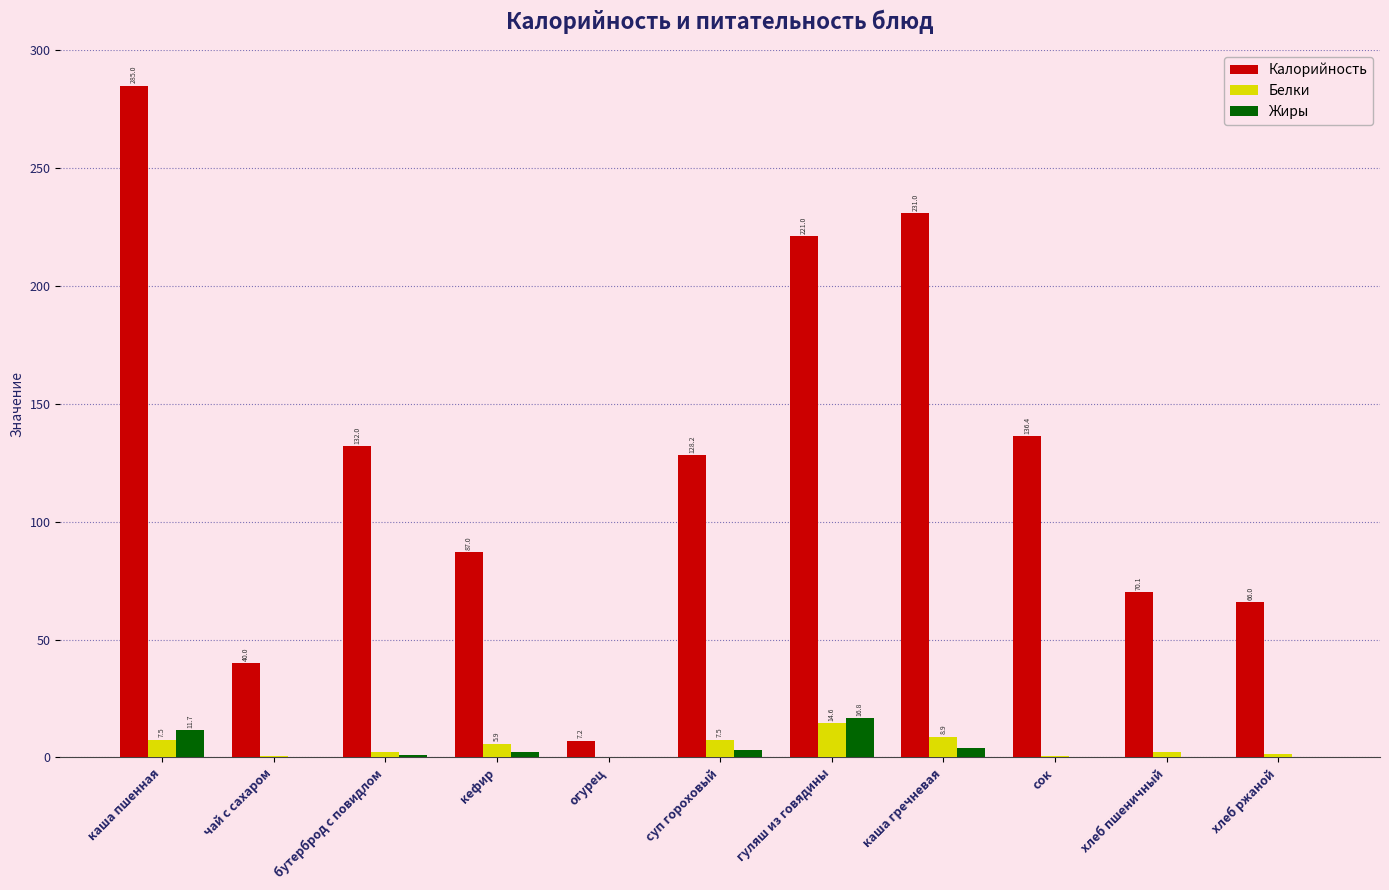

What is the sum of the Калорийность values at сок and хлеб пшеничный?

206.5